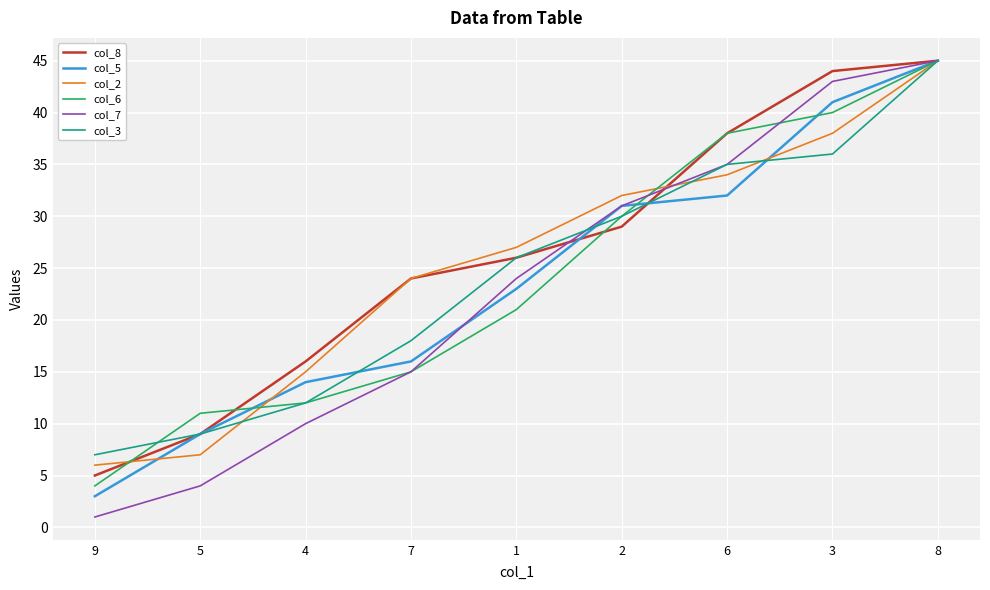

What is the total value across all series at 9?

26